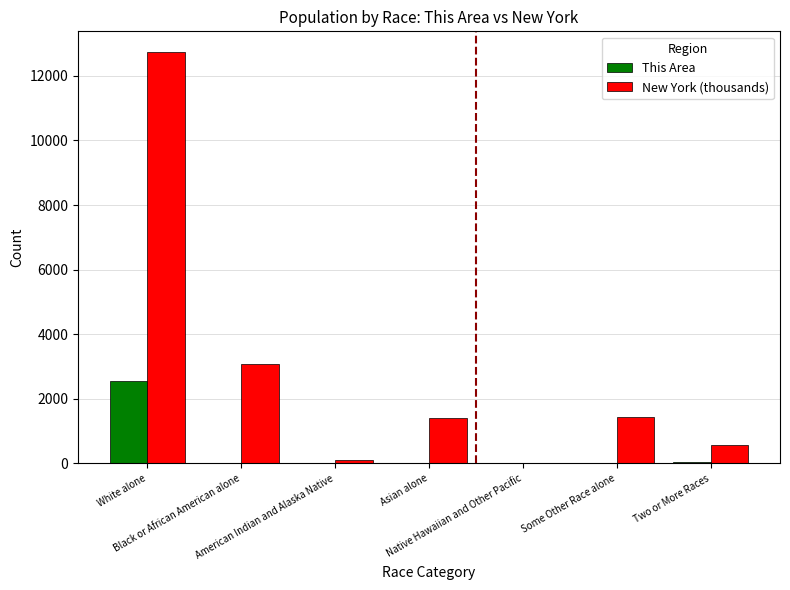

Where is New York (thousands) nearest to the value 6374?

Black or African American alone